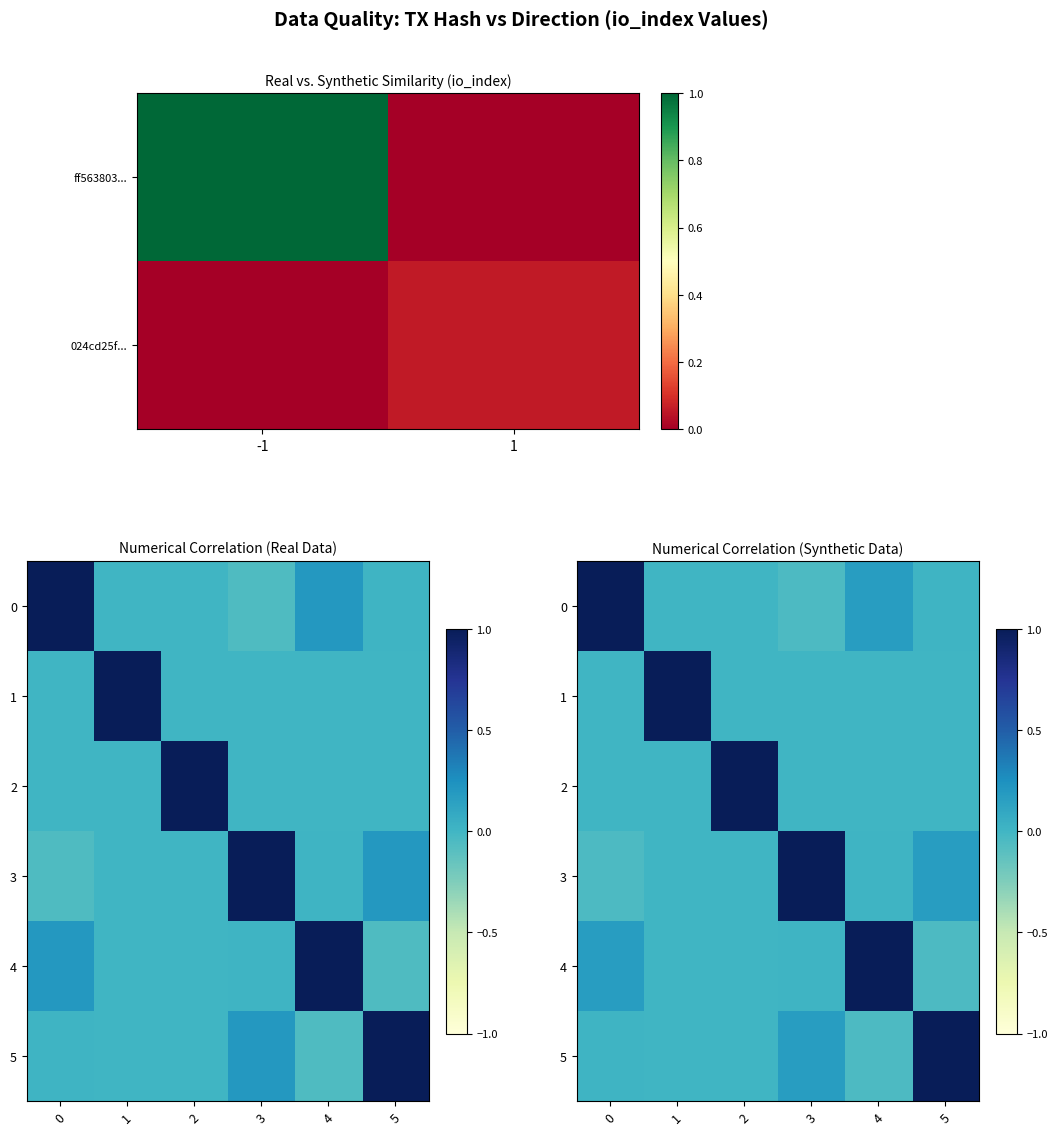

What is the highest value of the 2 series?

1.0